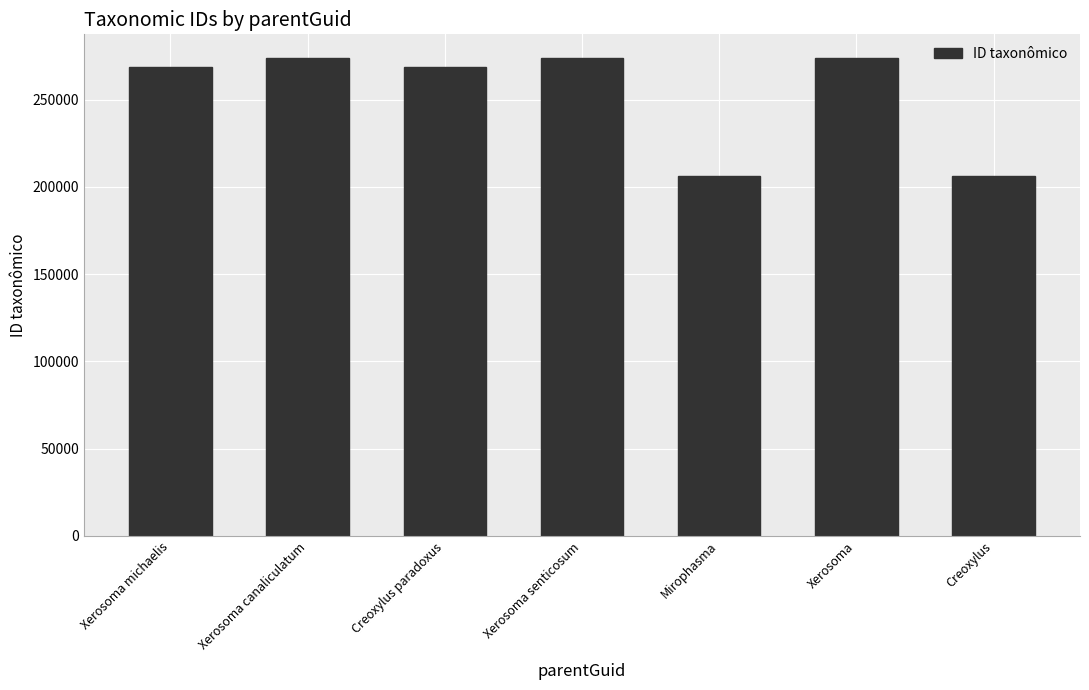

What is the maximum value shown in the chart?

273655